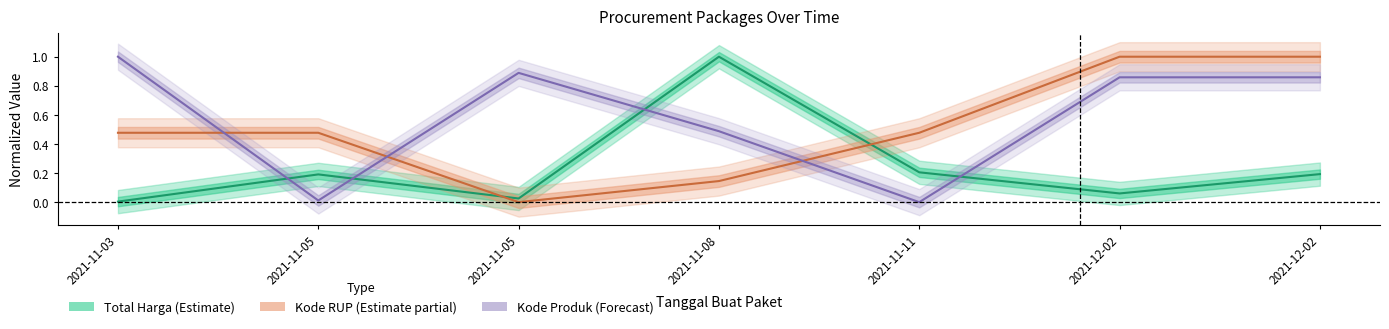

Reading left to right, transcribe all the data shown in this chart.

Total Harga: 0.0	0.2	0.0	1.0	0.2	0.1	0.2
Kode RUP: 0.5	0.5	0.0	0.1	0.5	1.0	1.0
Kode Produk: 1.0	0.0	0.9	0.5	0.0	0.9	0.9